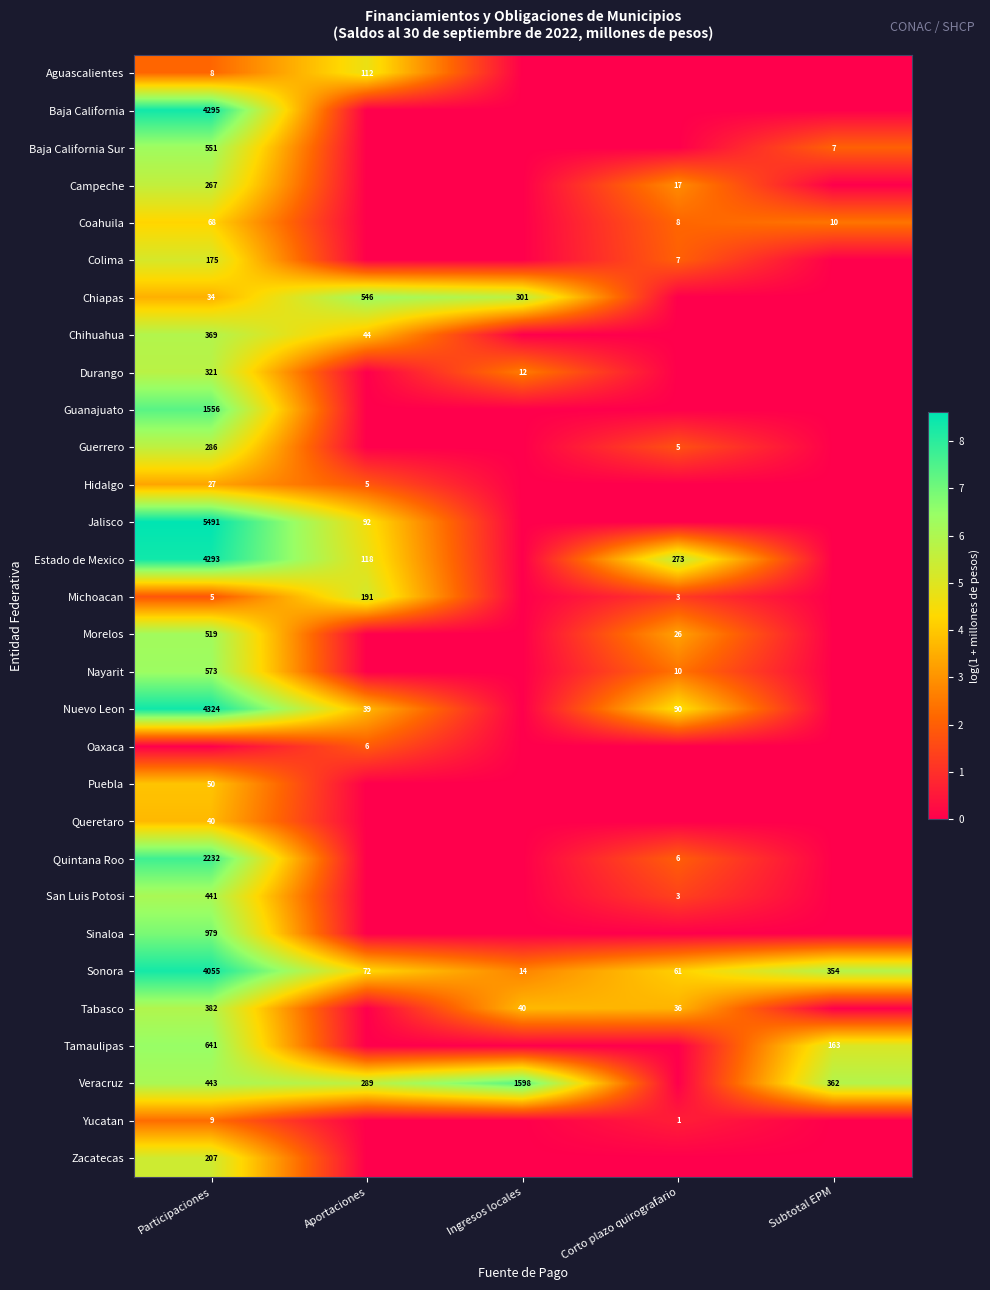

What is the difference between the Veracruz values at Aportaciones and Subtotal EPM?

73